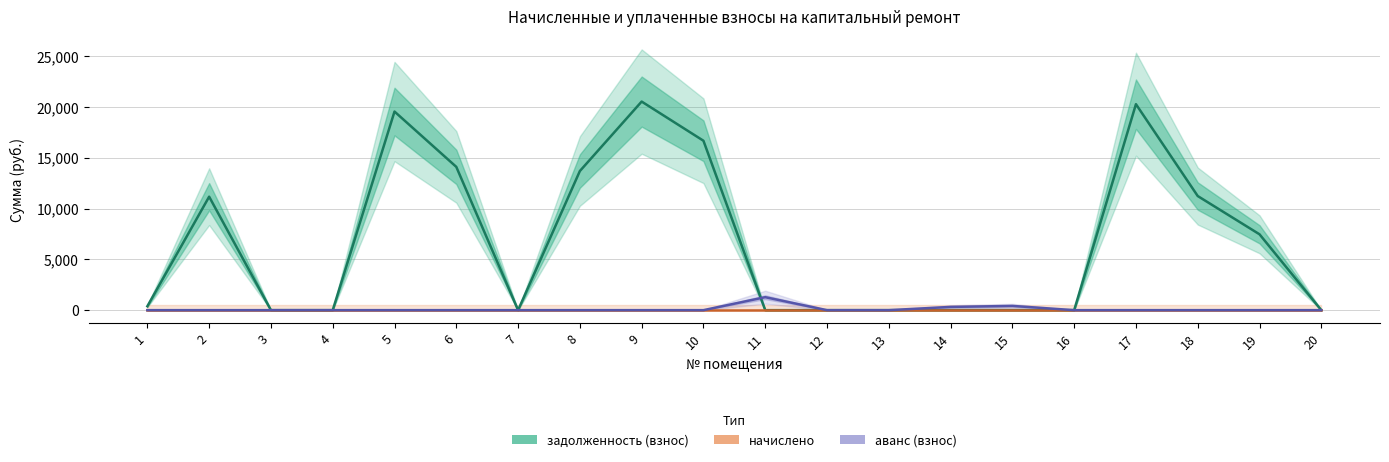

True or false: аванс (взнос) has more than 1 points higher than both neighbors.

True